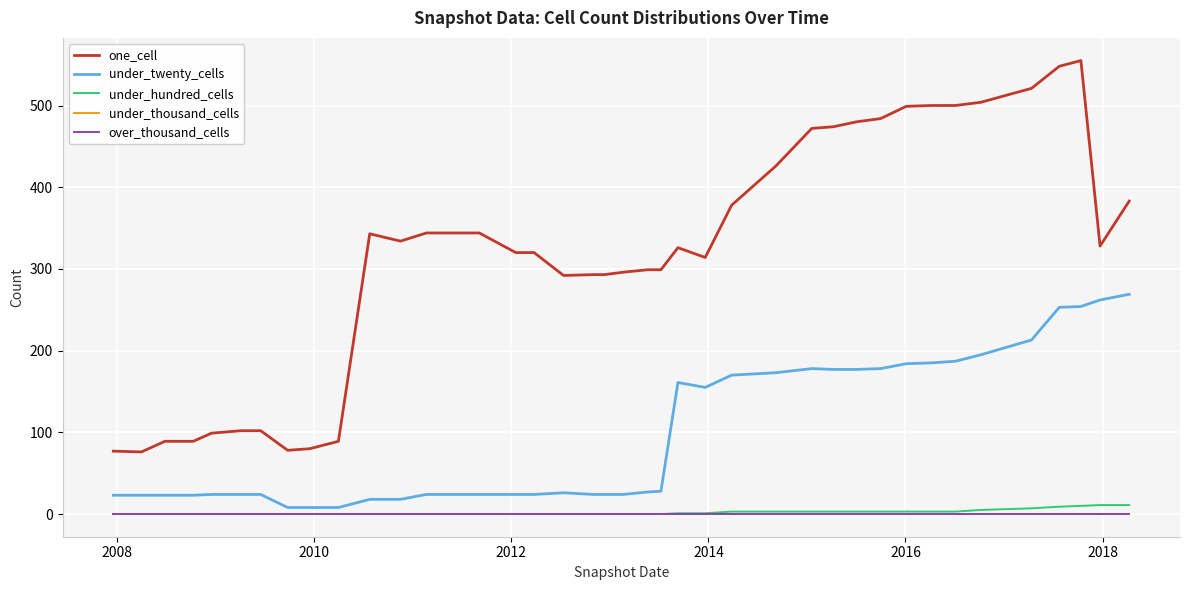

Does the chart have visible grid lines?

Yes